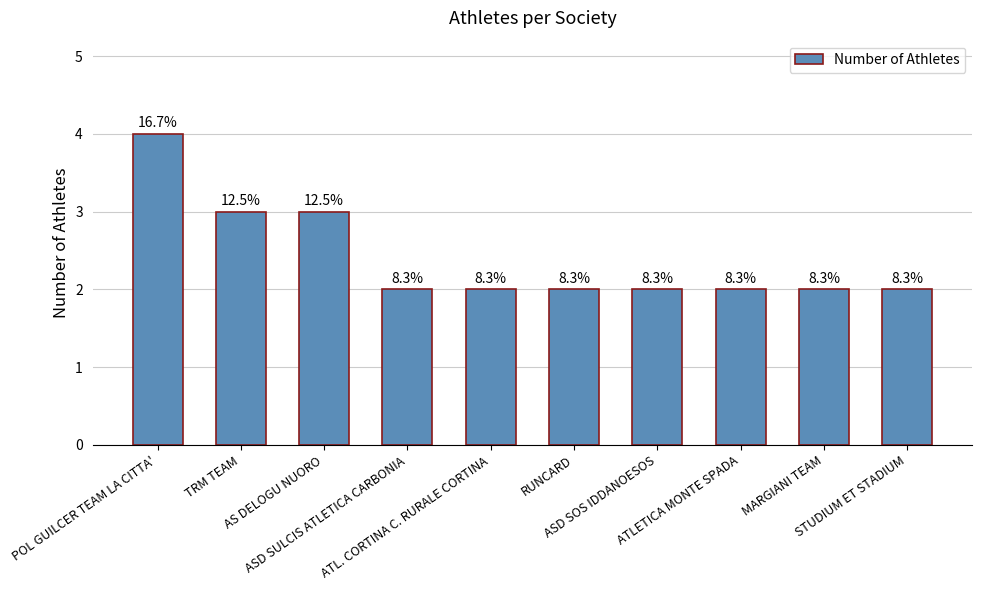

Does the chart contain any negative values?

No